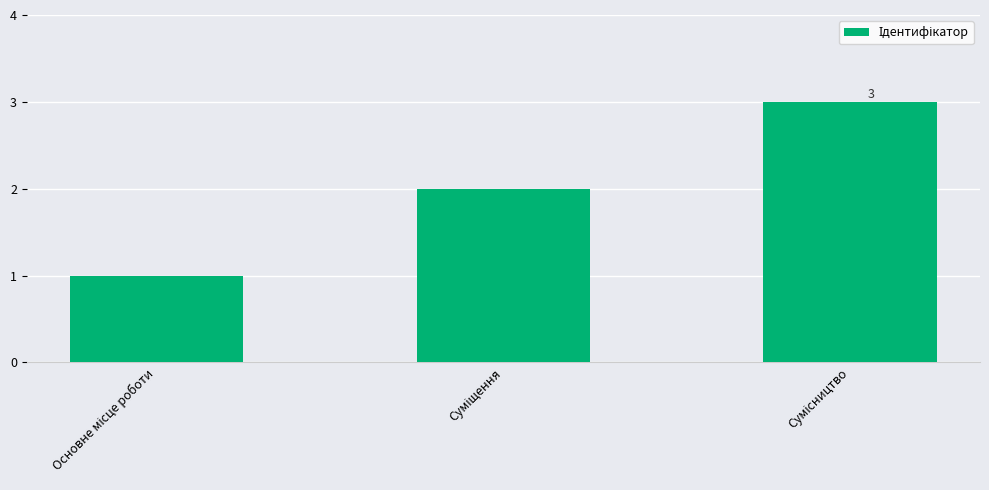

What is the maximum value shown in the chart?

3